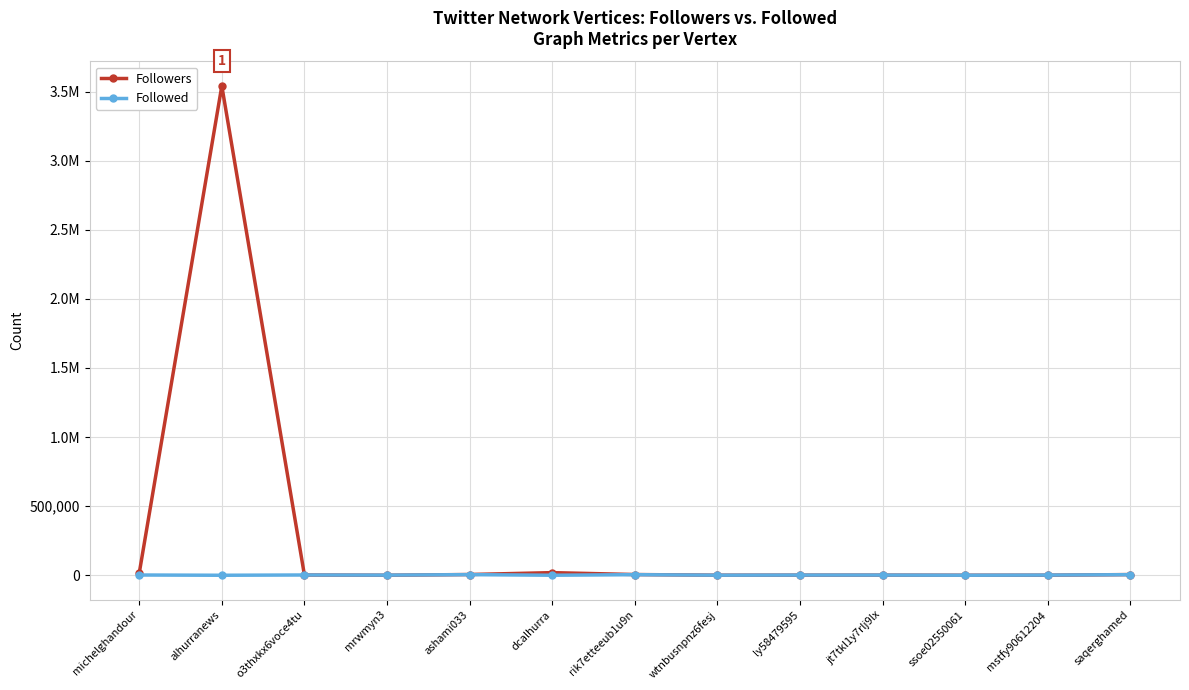

After their last crossing, which series has the higher values: Followed or Followers?

Followers